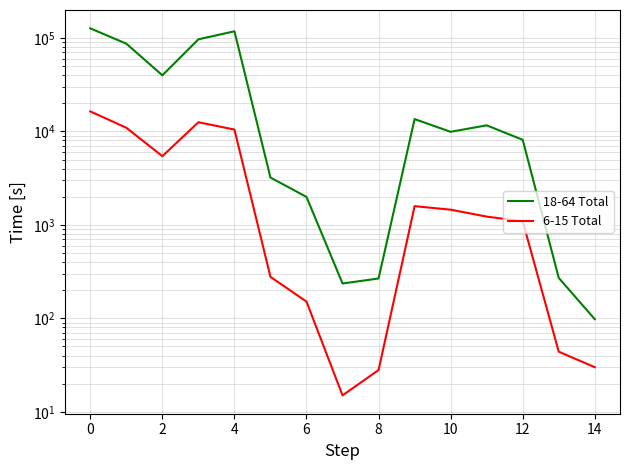

The value of 18-64 Total at 14 is 315. True or false?

False